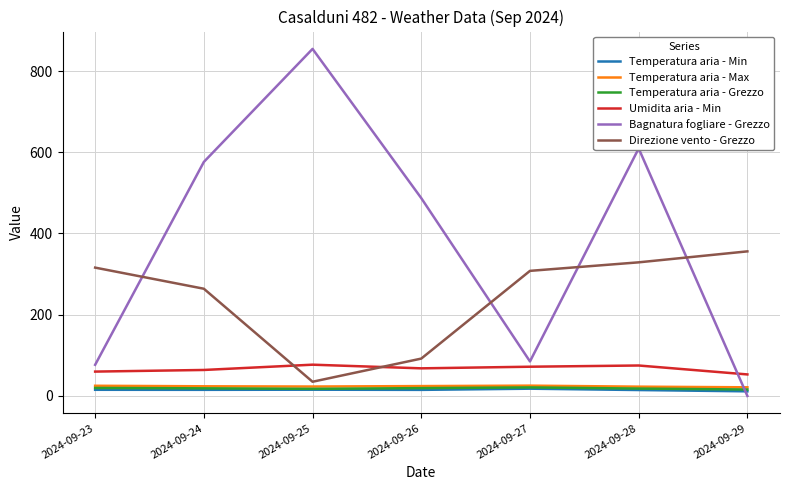

What is the spread (max minus min) of values at 2024-09-28?

594.8